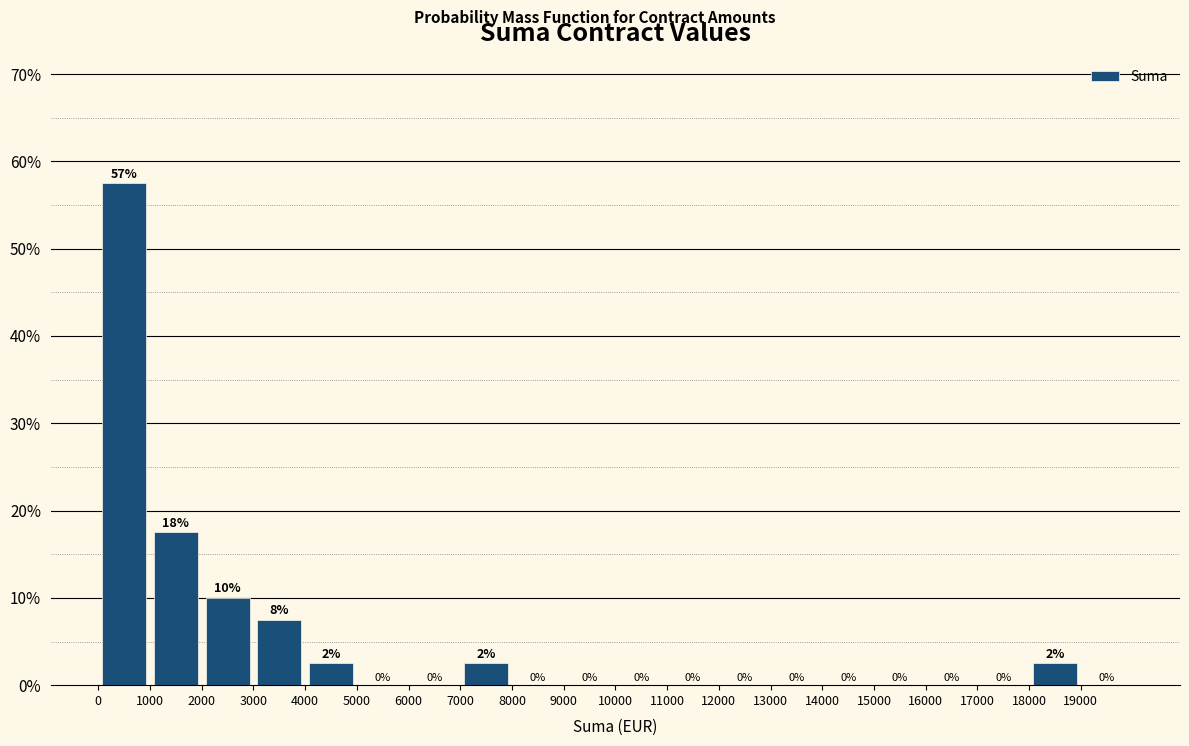

Over which range of the x-axis is the bar tallest?

0 to 1000